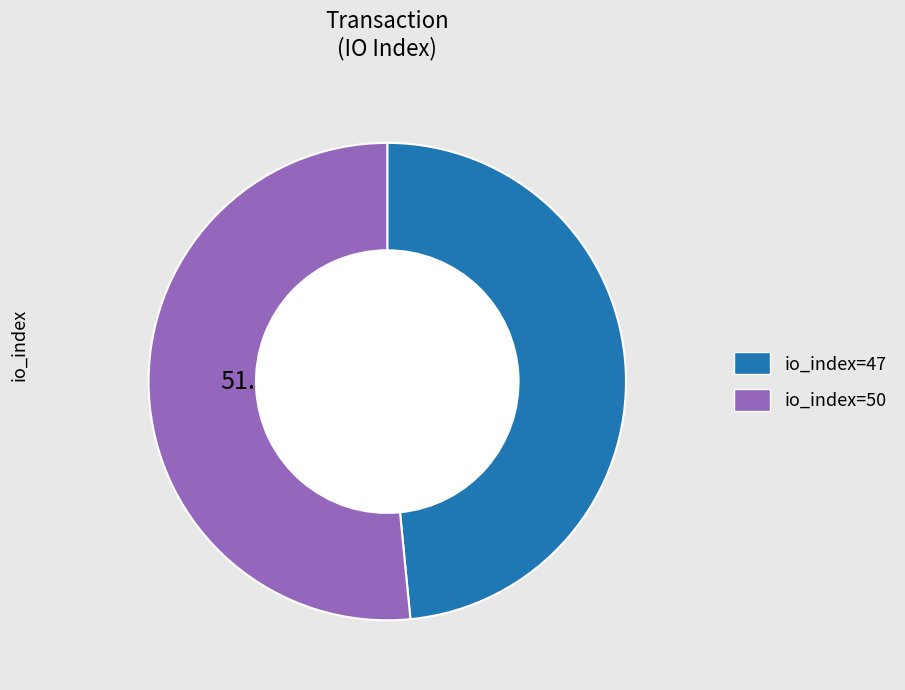

Which has a higher value, io_index=50 or io_index=47?

io_index=50